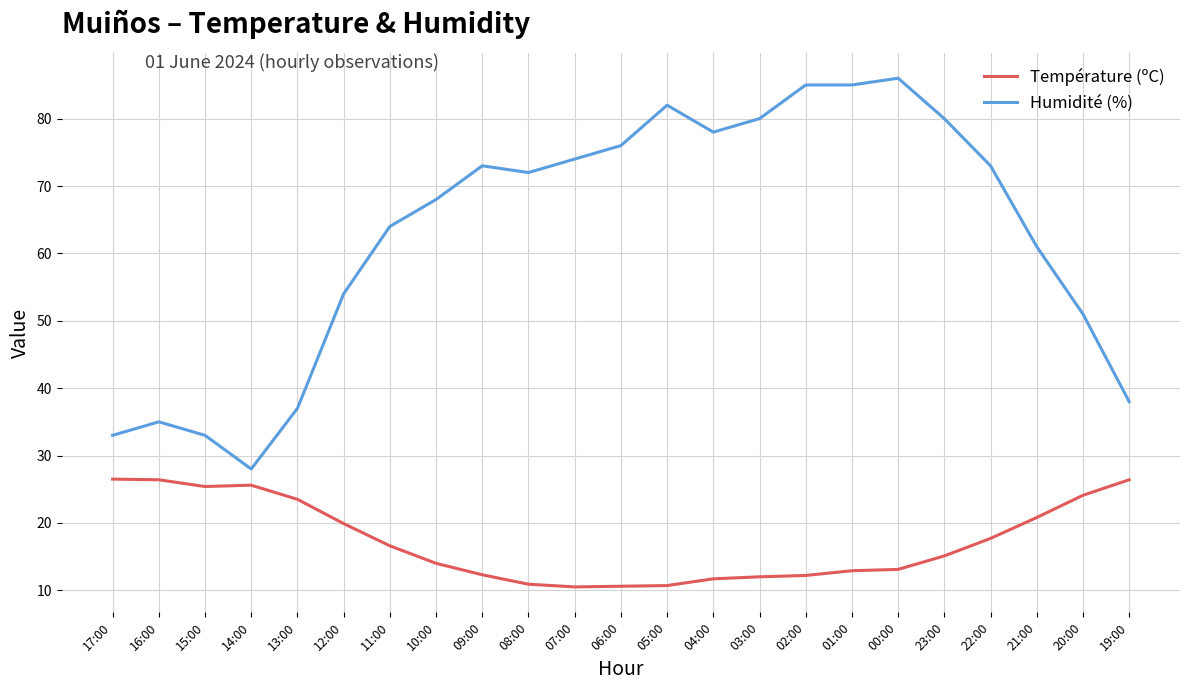

Rank the series at 04:00 from lowest to highest value.

Température (ºC), Humidité (%)